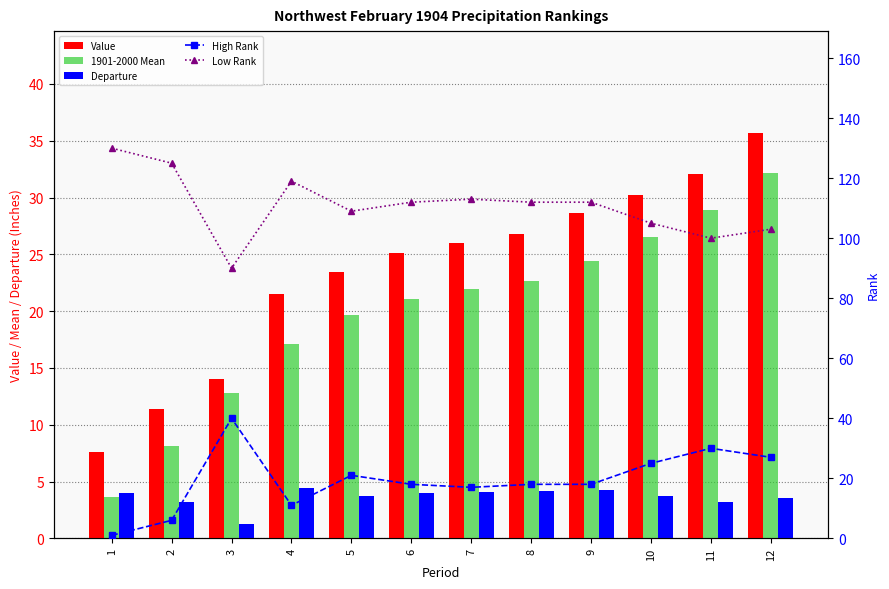

Rank the categories by Low Rank value from lowest to highest.

3, 11, 12, 10, 5, 6, 8, 9, 7, 4, 2, 1